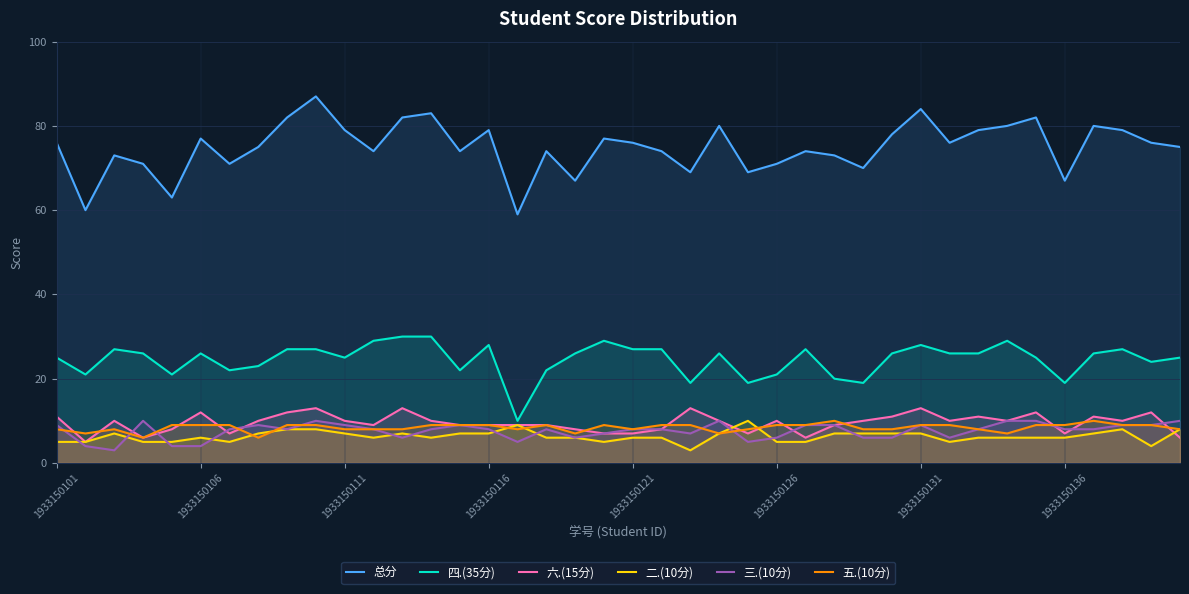

What is the value of the 总分 point at the 30th from the left?

78